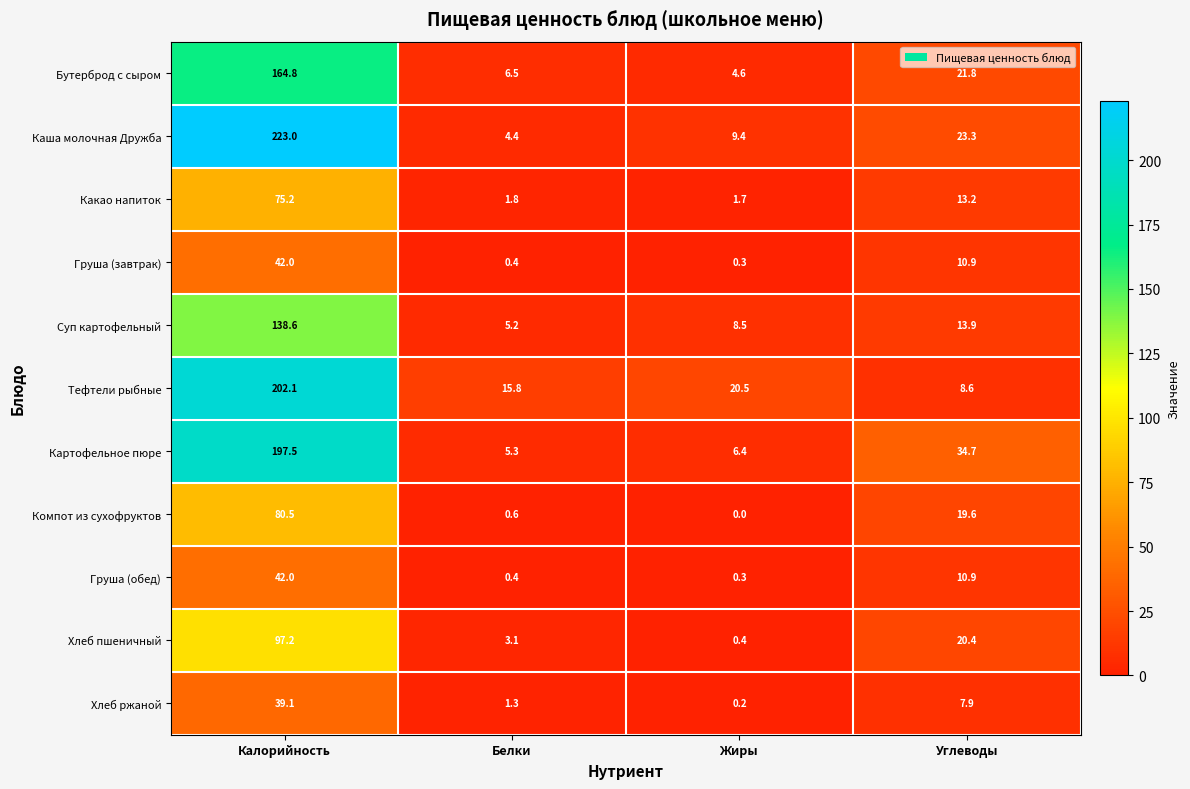

Which series has the largest total across all categories?

Каша молочная Дружба